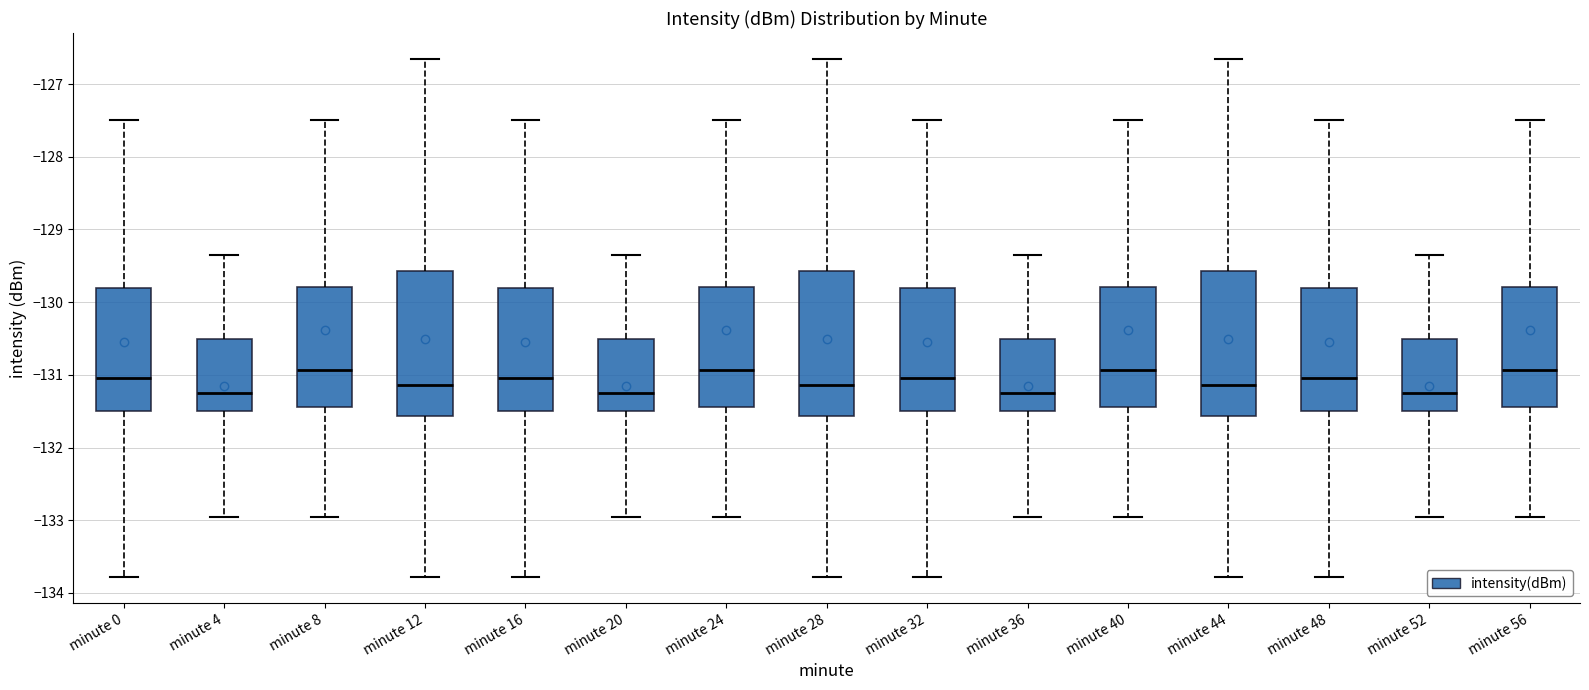

Reading left to right, read every box against the y-axis: the position of its median line, the range the box covers, and the ends of its whiskers. The values are not printed on the chart, so give them approximately, as read against the axis.

minute 0: median -131.0, box -131.5 to -129.8, whiskers -133.8 to -127.5
minute 4: median -131.3, box -131.5 to -130.5, whiskers -133.0 to -129.3
minute 8: median -130.9, box -131.4 to -129.8, whiskers -133.0 to -127.5
minute 12: median -131.1, box -131.6 to -129.6, whiskers -133.8 to -126.7
minute 16: median -131.0, box -131.5 to -129.8, whiskers -133.8 to -127.5
minute 20: median -131.3, box -131.5 to -130.5, whiskers -133.0 to -129.3
minute 24: median -130.9, box -131.4 to -129.8, whiskers -133.0 to -127.5
minute 28: median -131.1, box -131.6 to -129.6, whiskers -133.8 to -126.7
minute 32: median -131.0, box -131.5 to -129.8, whiskers -133.8 to -127.5
minute 36: median -131.3, box -131.5 to -130.5, whiskers -133.0 to -129.3
minute 40: median -130.9, box -131.4 to -129.8, whiskers -133.0 to -127.5
minute 44: median -131.1, box -131.6 to -129.6, whiskers -133.8 to -126.7
minute 48: median -131.0, box -131.5 to -129.8, whiskers -133.8 to -127.5
minute 52: median -131.3, box -131.5 to -130.5, whiskers -133.0 to -129.3
minute 56: median -130.9, box -131.4 to -129.8, whiskers -133.0 to -127.5